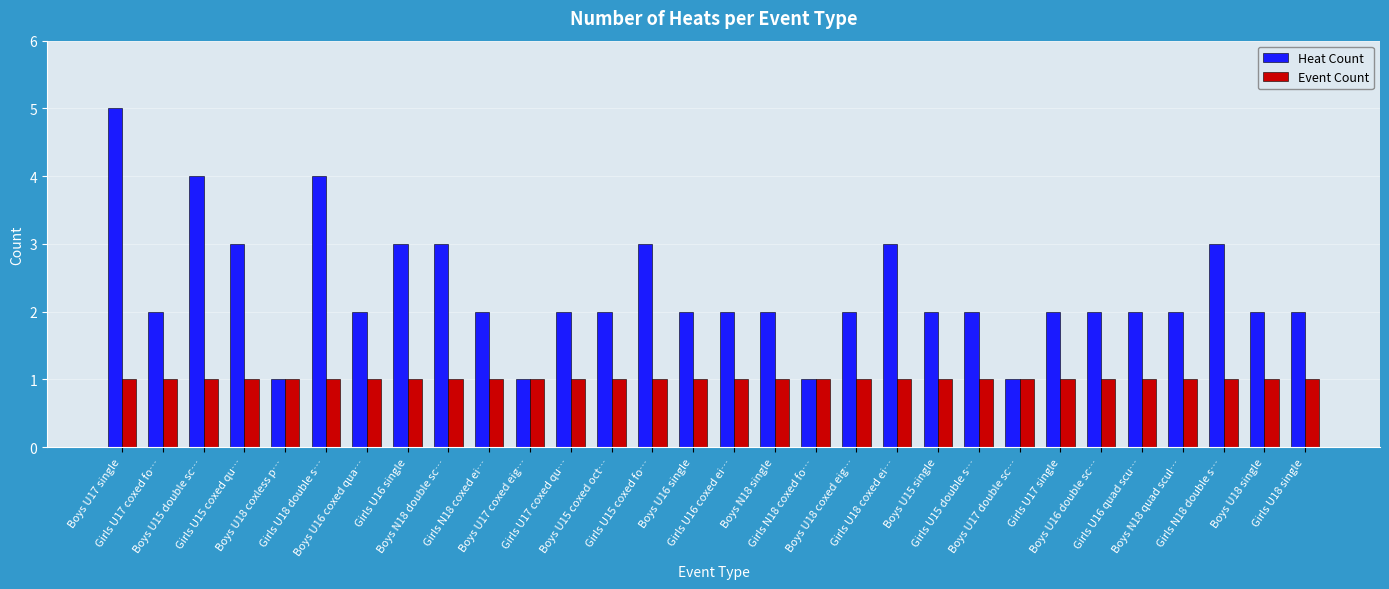

What position from the left is Girls U16 quad scu…?

26